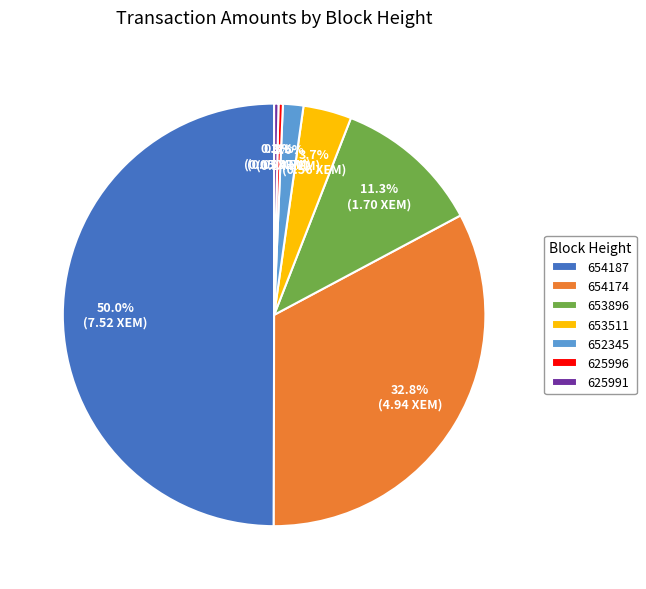

What portion of the pie excludes 653896?

88.7%